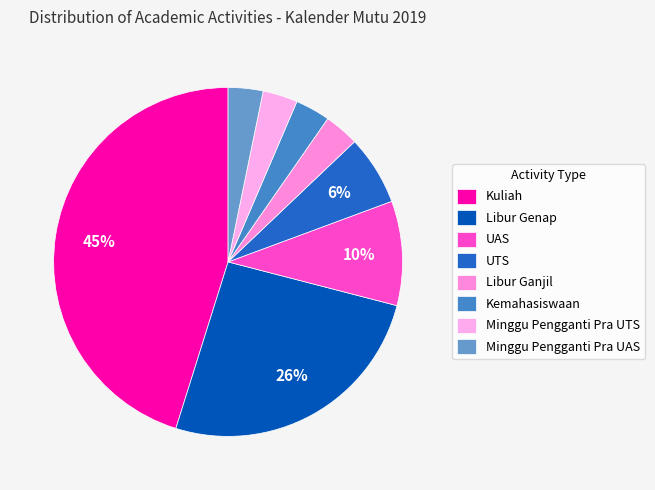

To the nearest percent, what portion does UTS represent?

6%